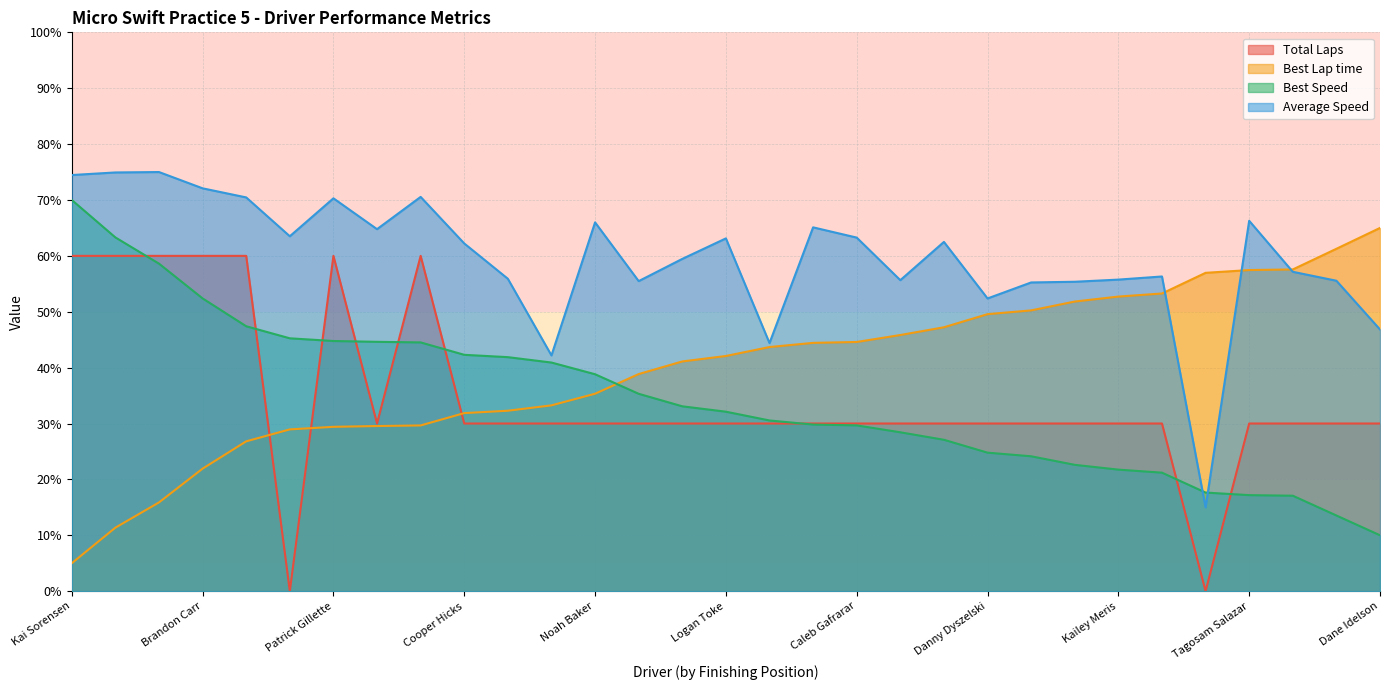

What is the lowest value of the Best Lap time series?

5.0